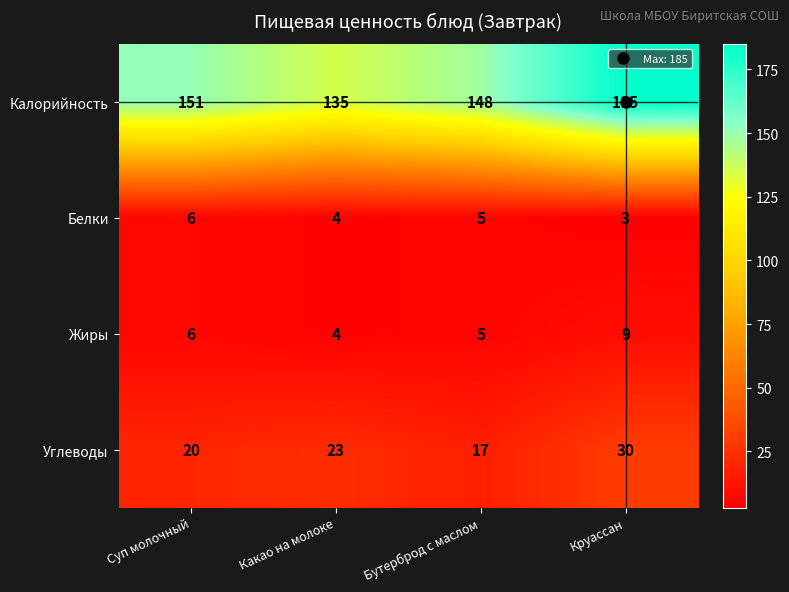

What is the difference between the highest and lowest values at Какао на молоке?

131